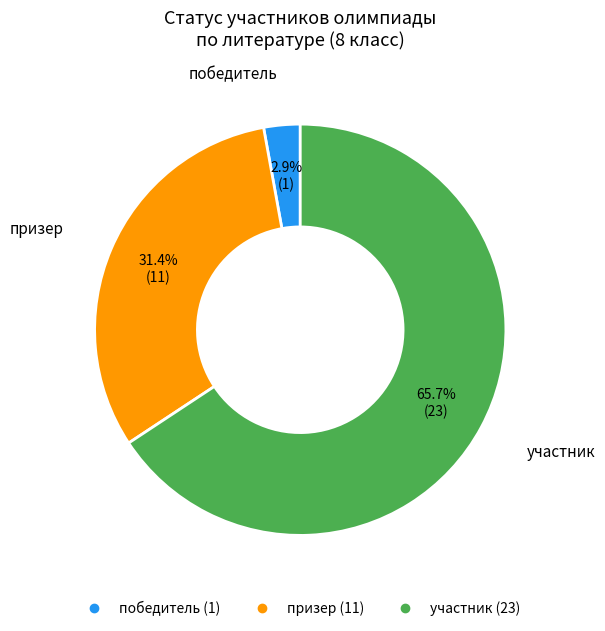

Which has a higher value, участник or победитель?

участник